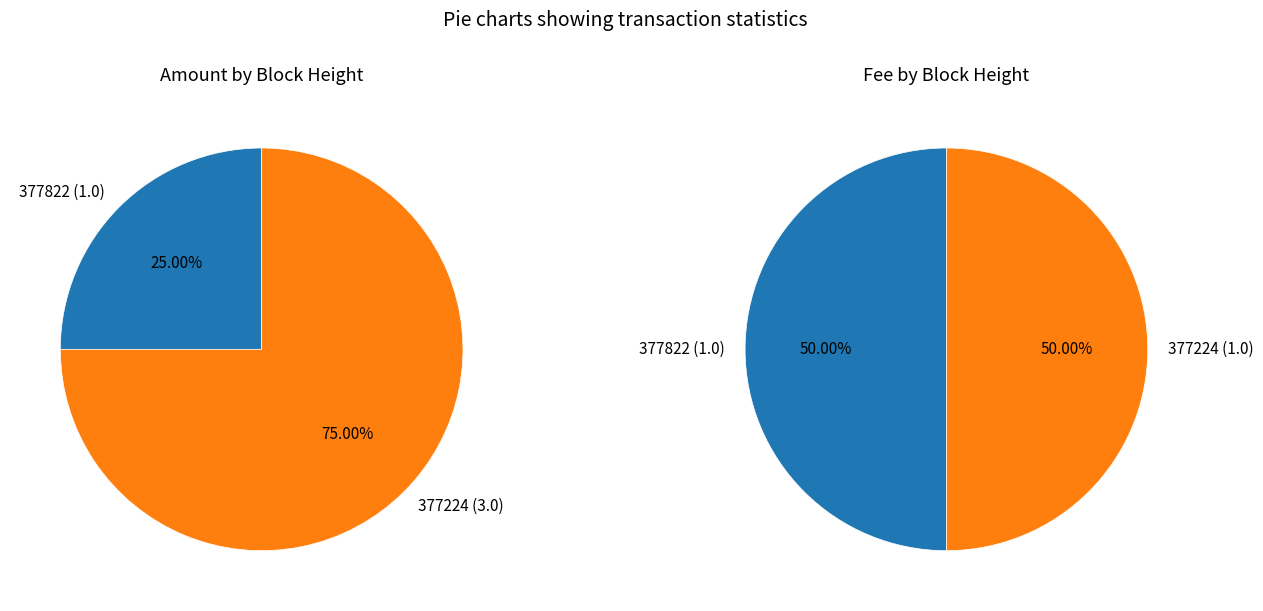

Is it true that 377224 is 75% of the pie?

True